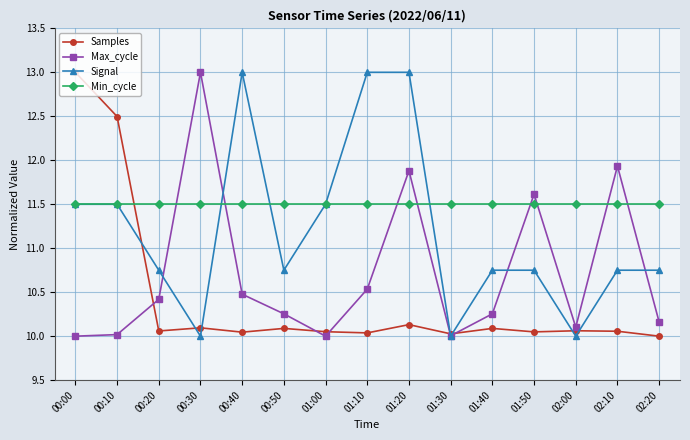

The value of Min_cycle at 01:50 is 11.5. True or false?

True